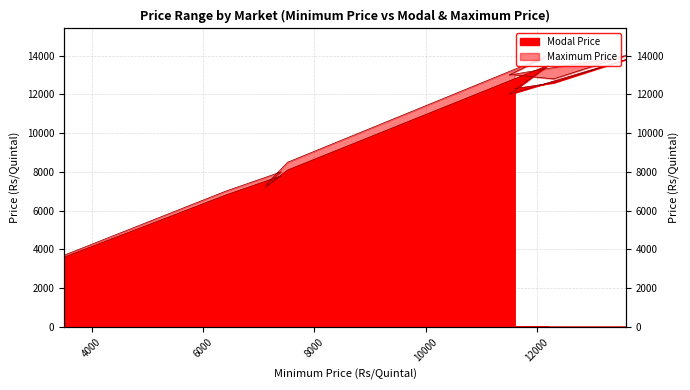

At which label does Modal Price first exceed 12000?

11600